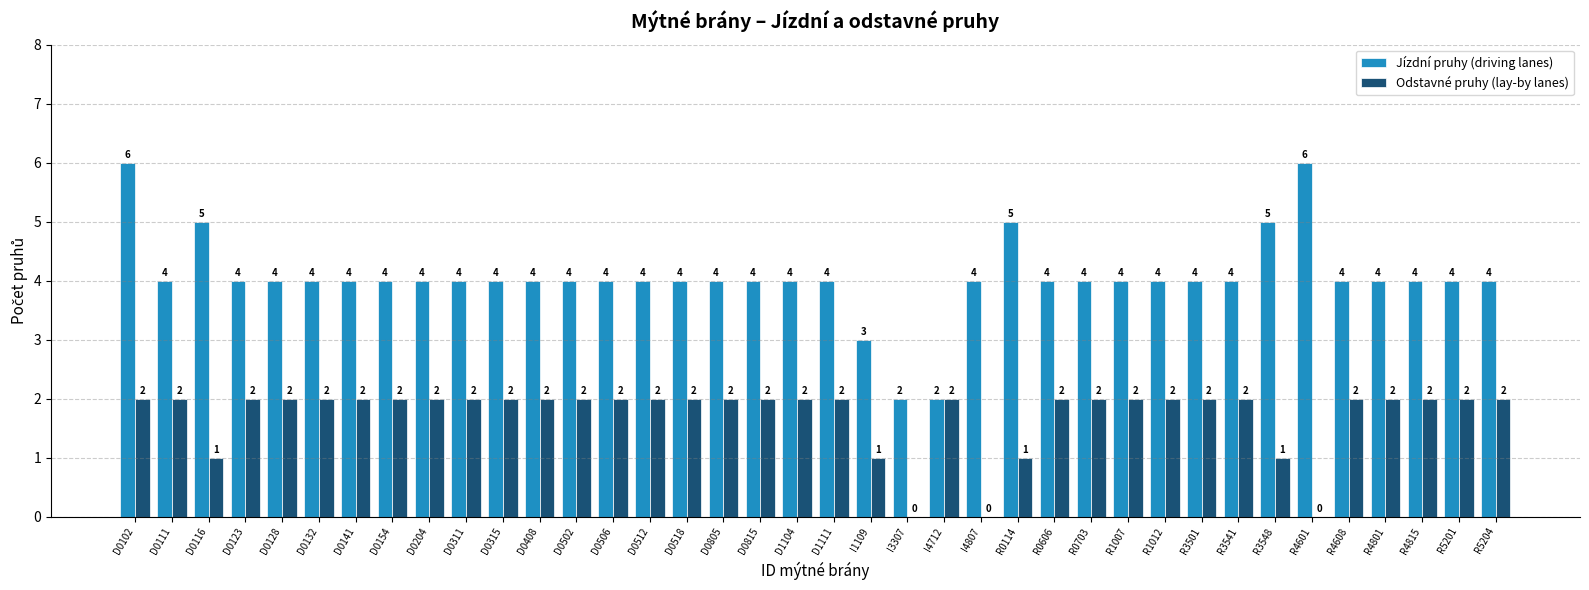

Reading left to right, transcribe all the data shown in this chart.

Jízdní pruhy (driving lanes): 6	4	5	4	4	4	4	4	4	4	4	4	4	4	4	4	4	4	4	4	3	2	2	4	5	4	4	4	4	4	4	5	6	4	4	4	4	4
Odstavné pruhy (lay-by lanes): 2	2	1	2	2	2	2	2	2	2	2	2	2	2	2	2	2	2	2	2	1	0	2	0	1	2	2	2	2	2	2	1	0	2	2	2	2	2